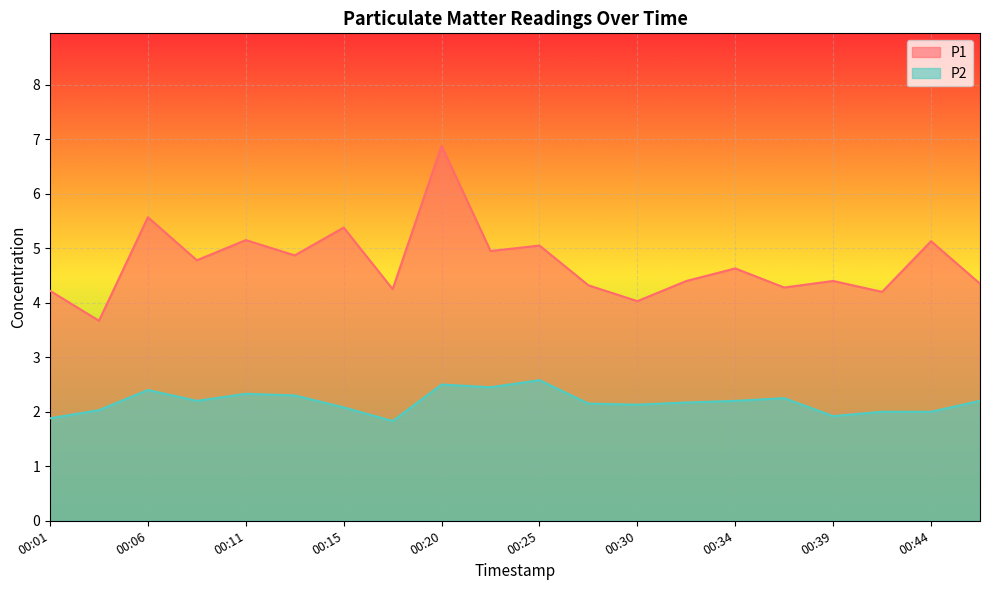

Rank the series by their average value, from highest to lowest.

P1, P2